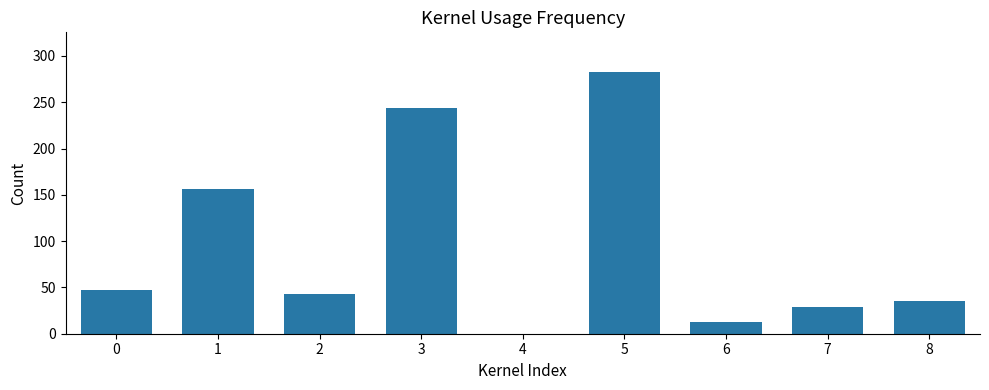

Are the bars horizontal?

No